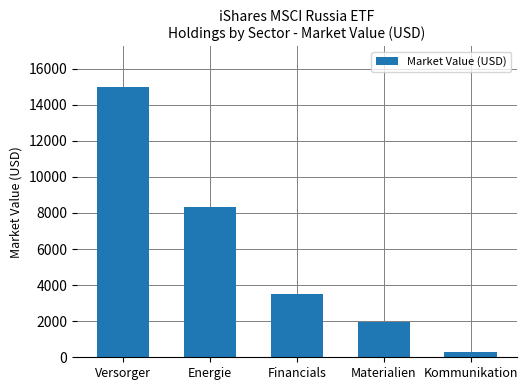

How many series are shown in this chart?

1